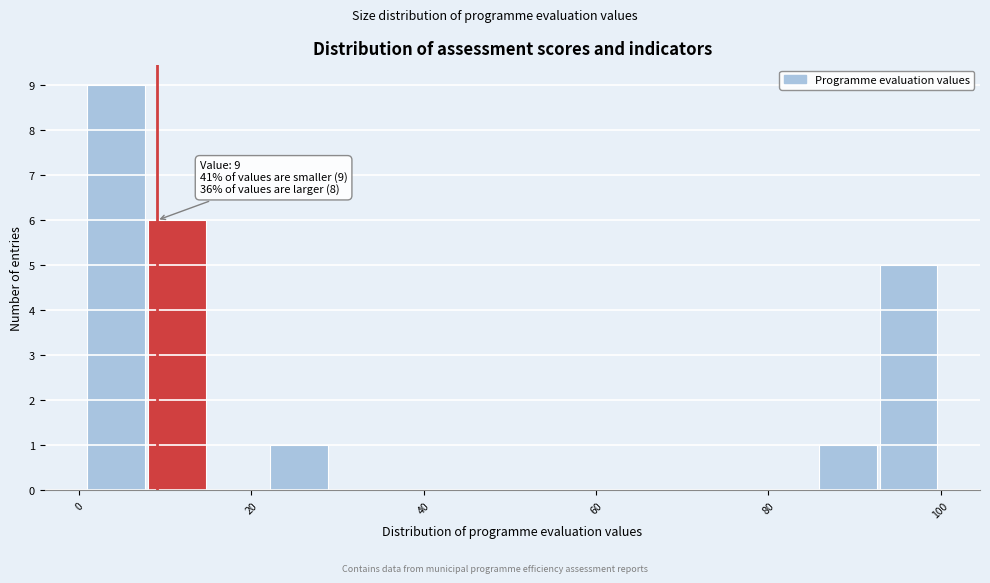

Around what value on the x-axis is the tallest bar? Give the approximate position of its centre, as read against the axis.

4